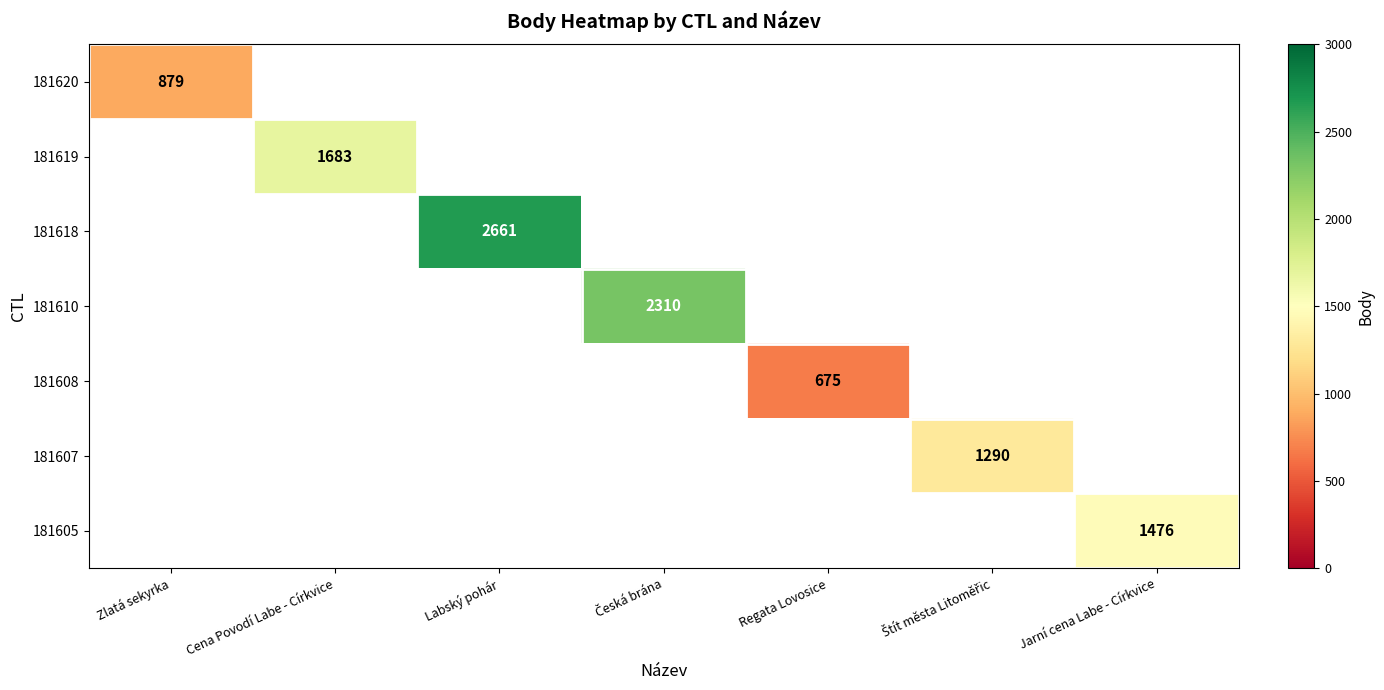

How many values in 181607 are above zero?

1